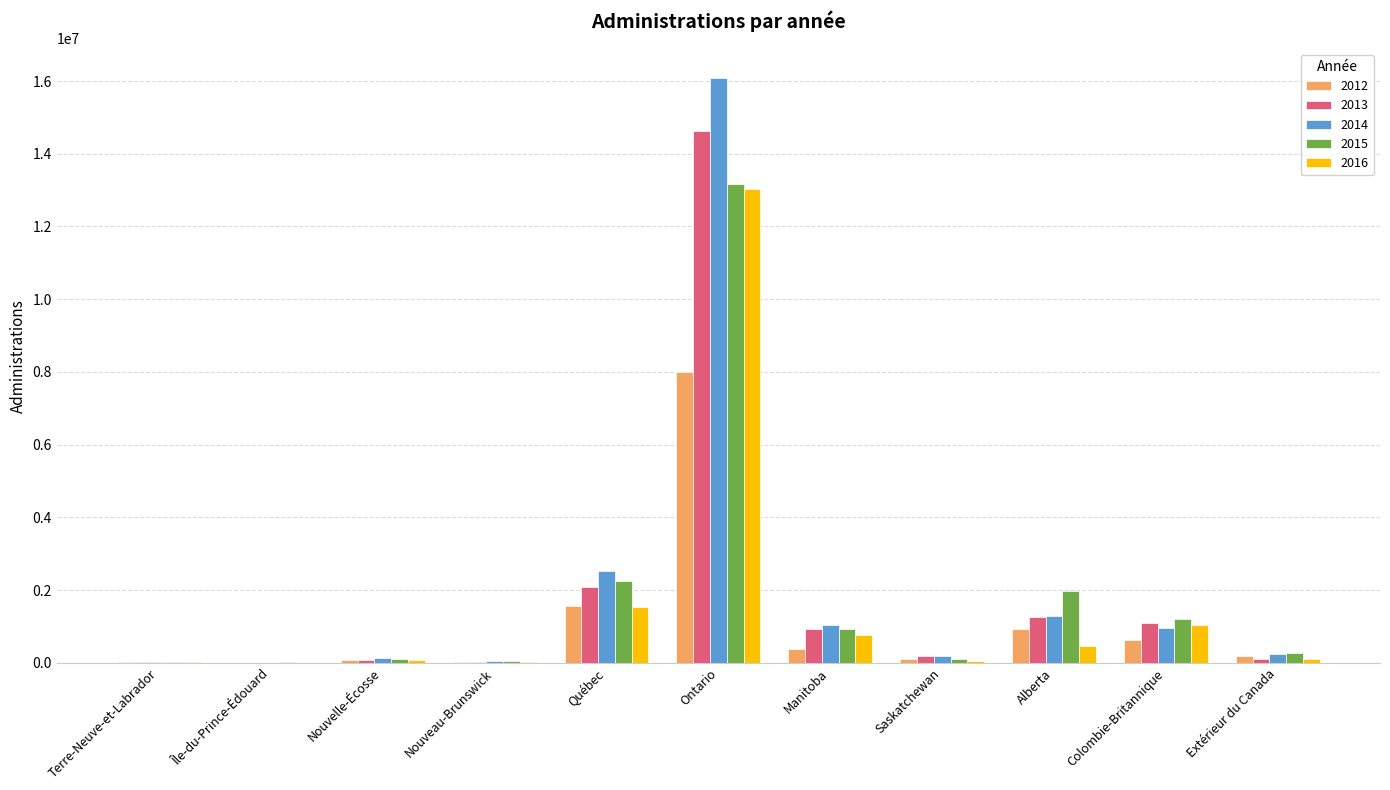

How many groups of bars are there?

11